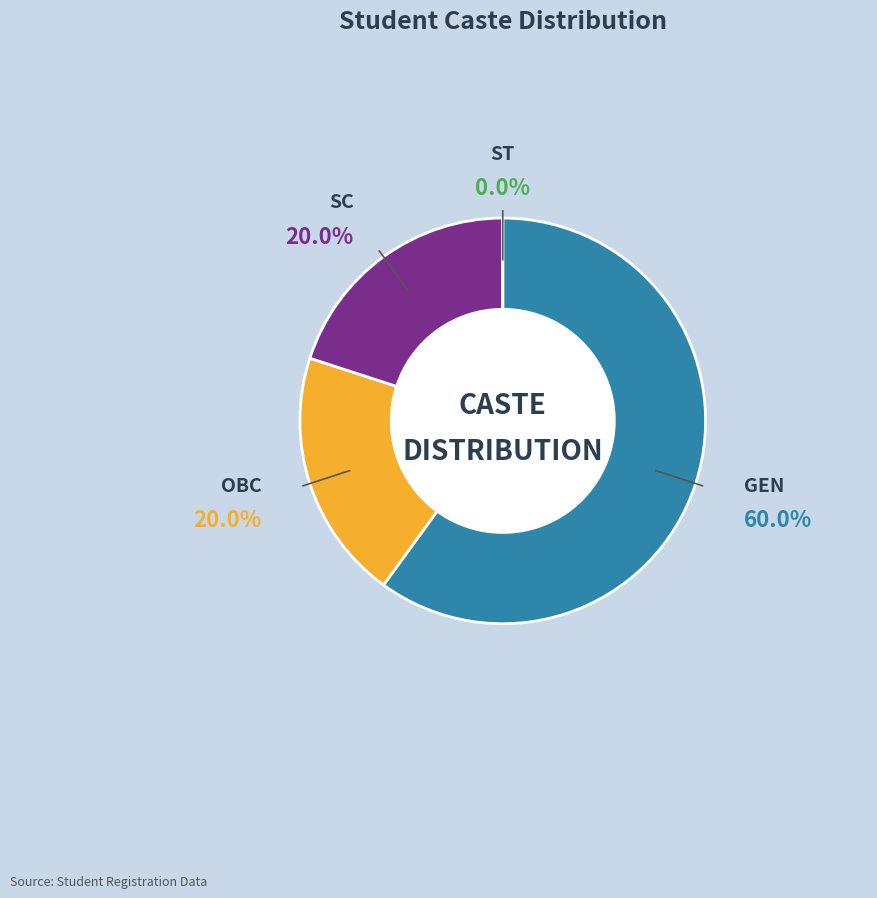

Is the sum of ST and OBC greater than half?

No